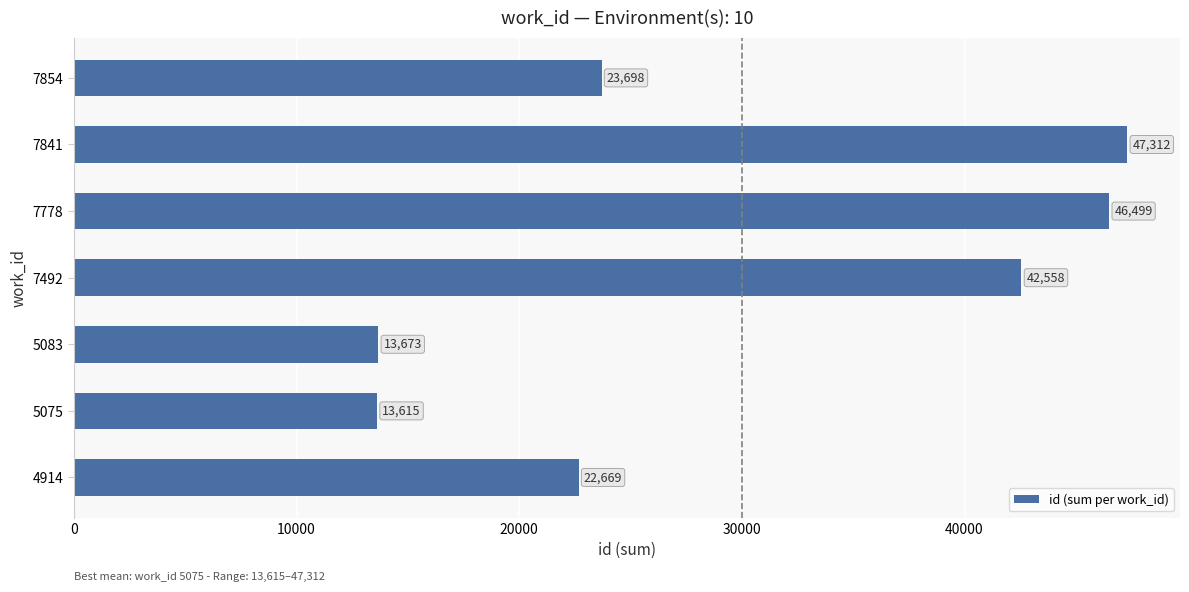

What is the sum of all values?

210024